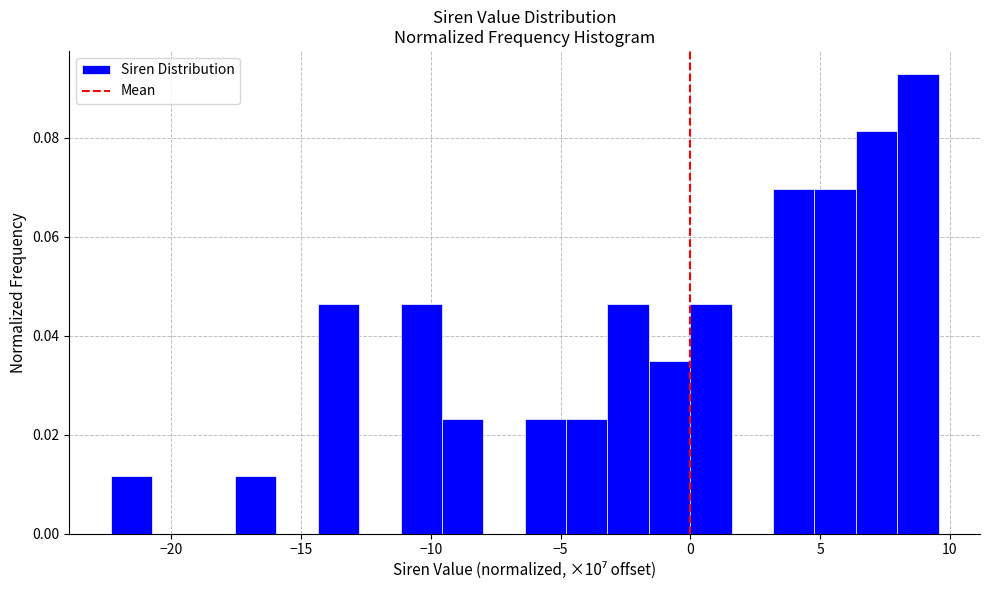

Read against the x-axis, roughly where is the centre of the tallest bar?

9.0